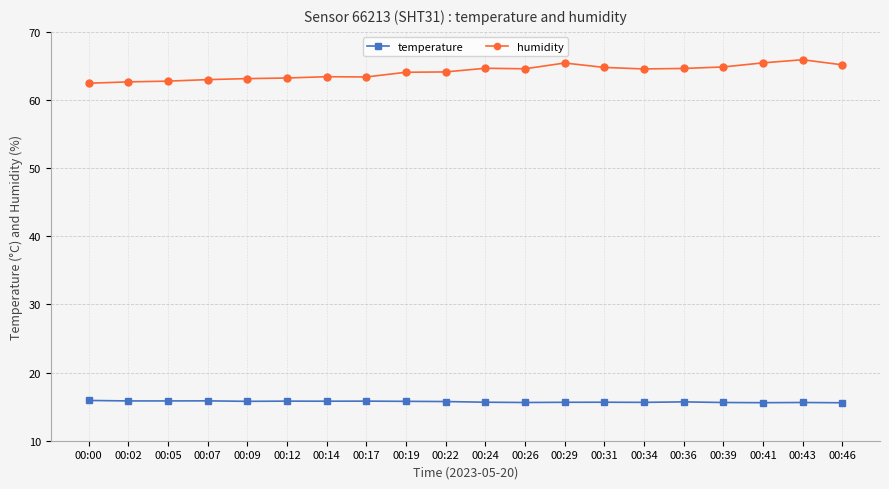

Is it true that humidity equals 113.7 at 00:29?

False